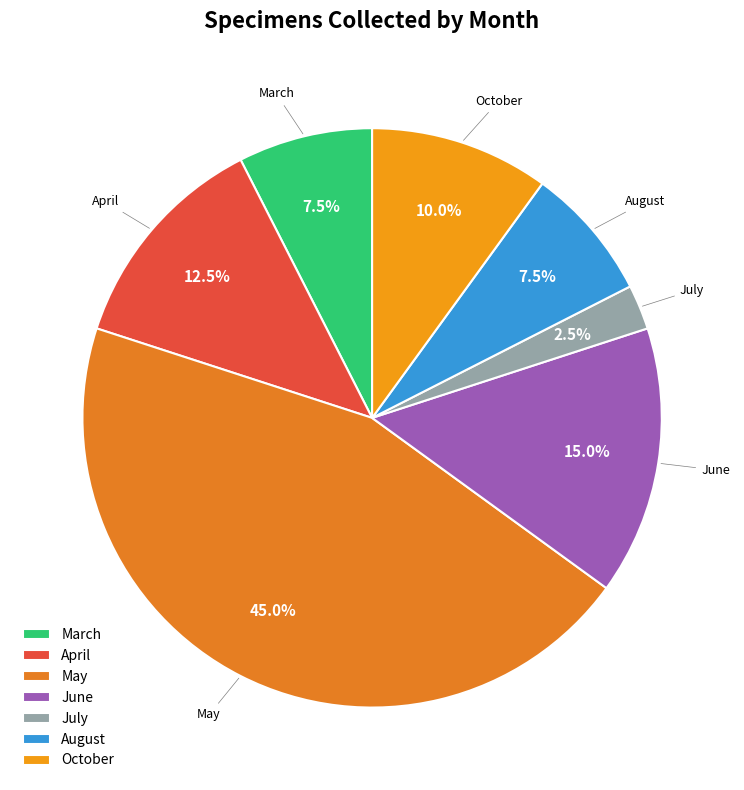

Is there a majority slice in this chart?

No